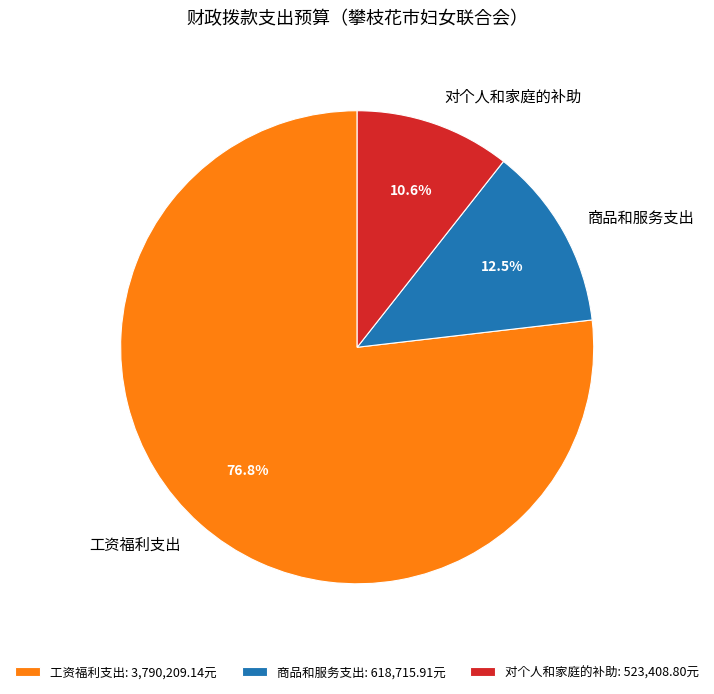

Rank the categories by value from lowest to highest.

对个人和家庭的补助, 商品和服务支出, 工资福利支出